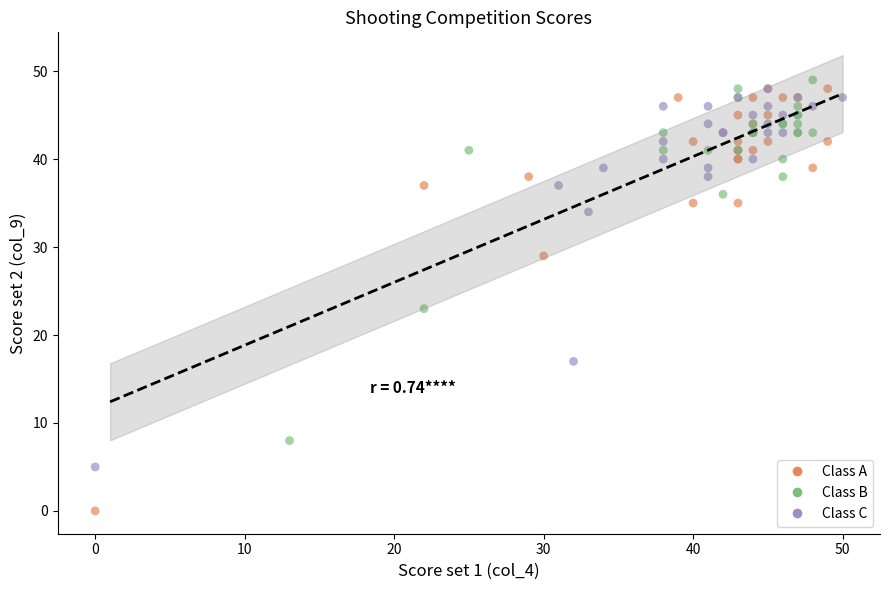

Which series has the largest Y range (max minus min)?

Class A